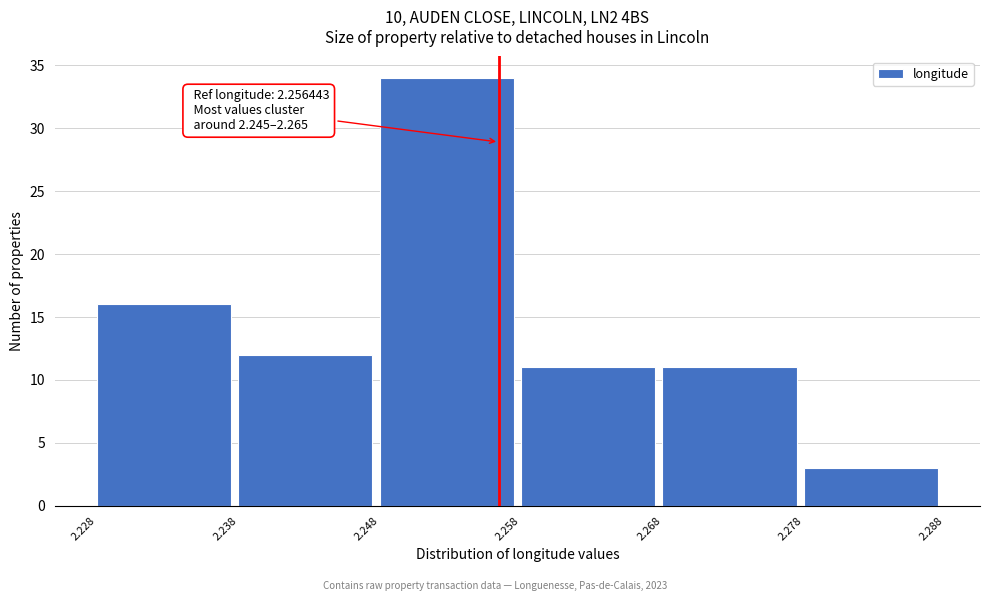

Which range on the x-axis has the tallest bar?

2.248 to 2.258